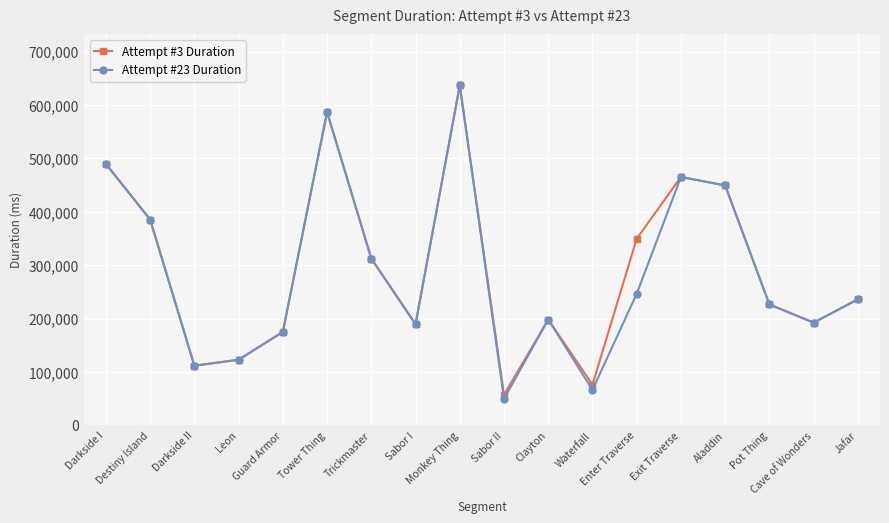

How many interior local peaks does the Attempt #3 Duration series have?

4